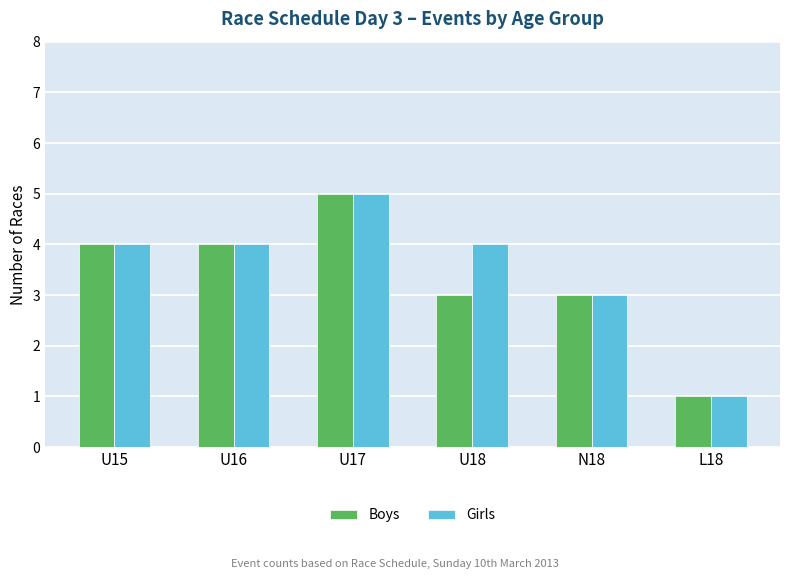

Reading left to right, list all the values displayed in this chart.

Boys: U15=4	U16=4	U17=5	U18=3	N18=3	L18=1
Girls: U15=4	U16=4	U17=5	U18=4	N18=3	L18=1